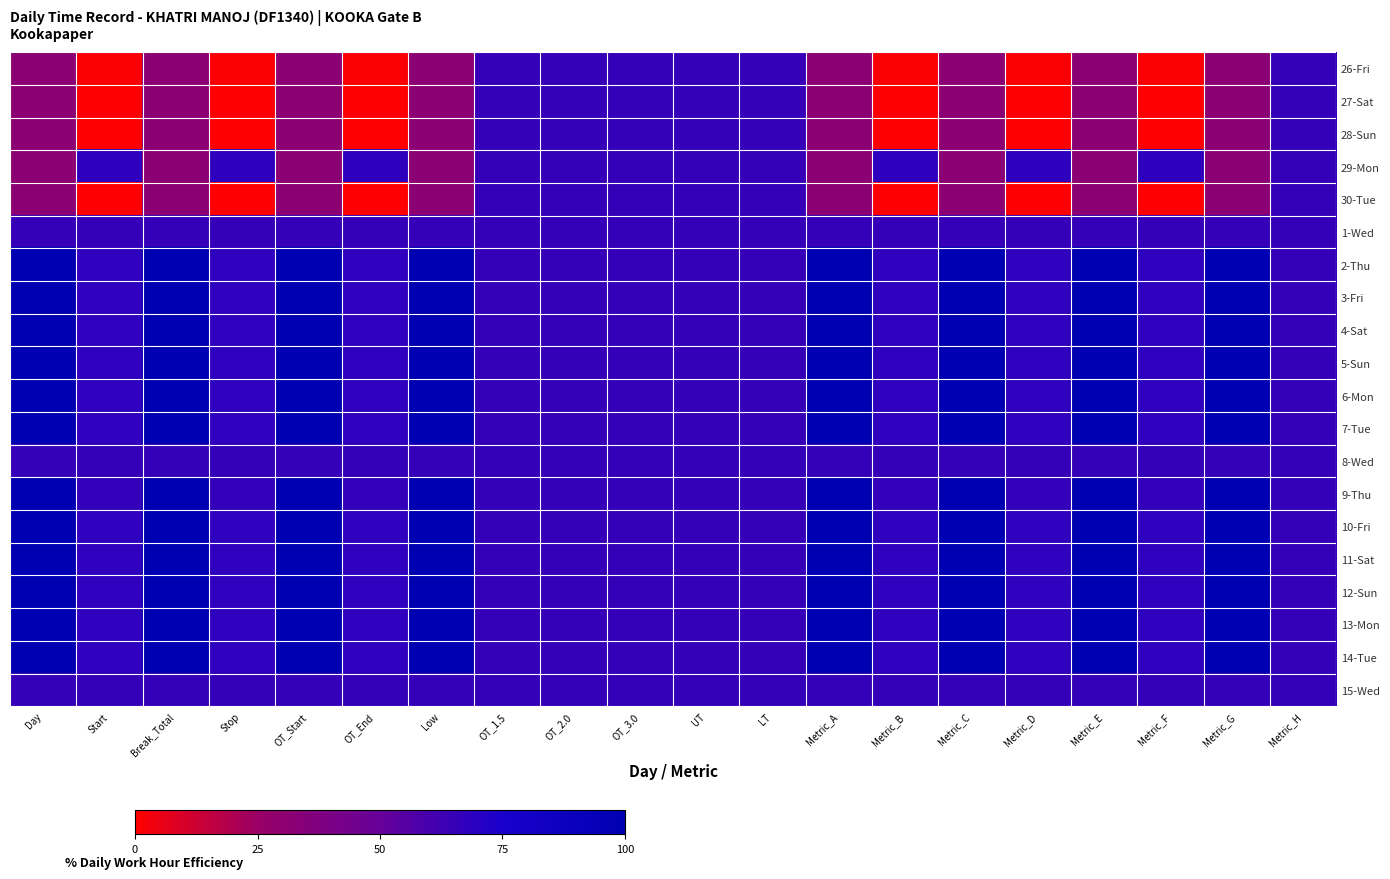

How many categories are shown in the chart?

20